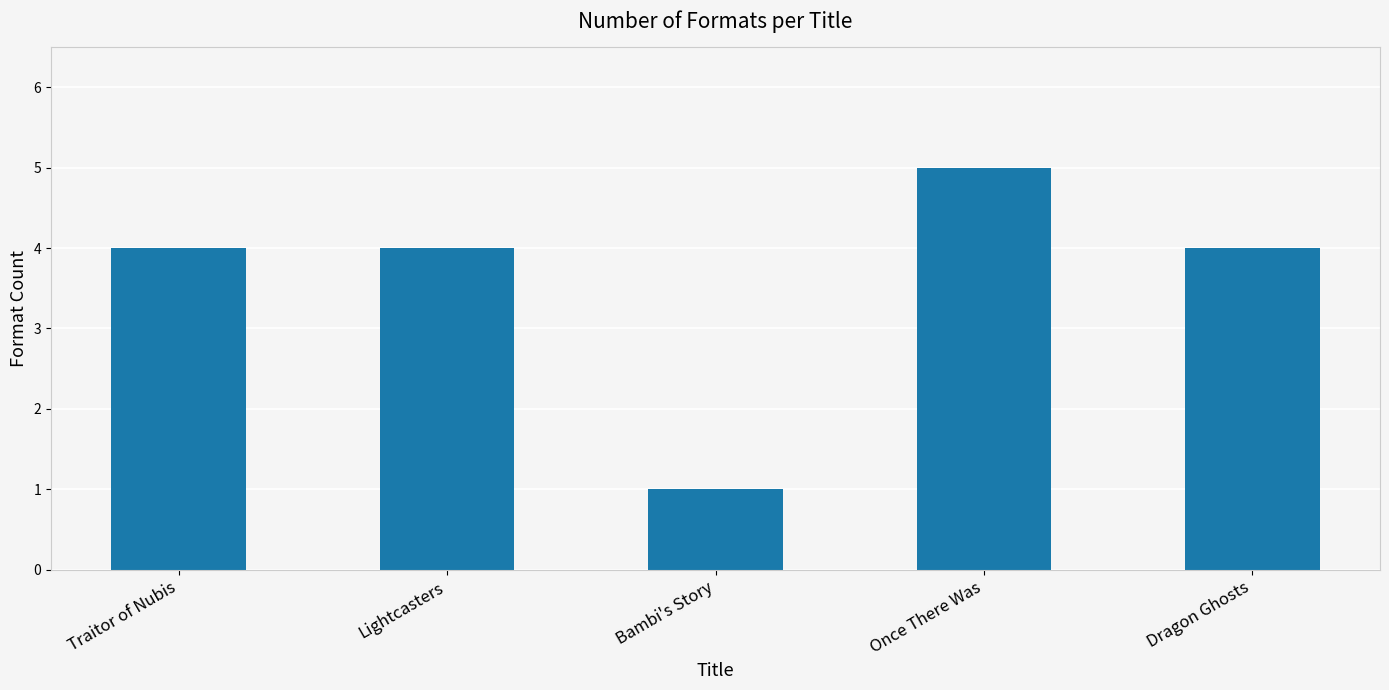

What is the greatest value displayed?

5